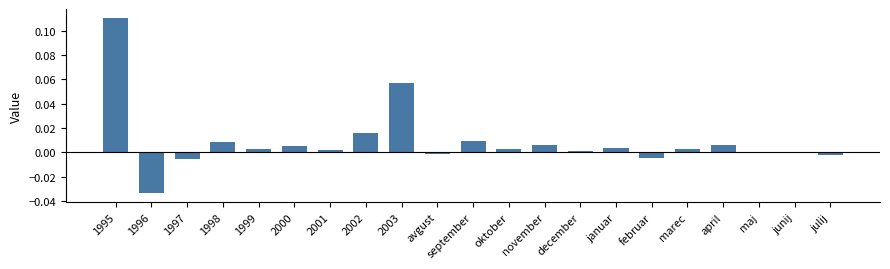

Which category has the highest value across all series?

1995